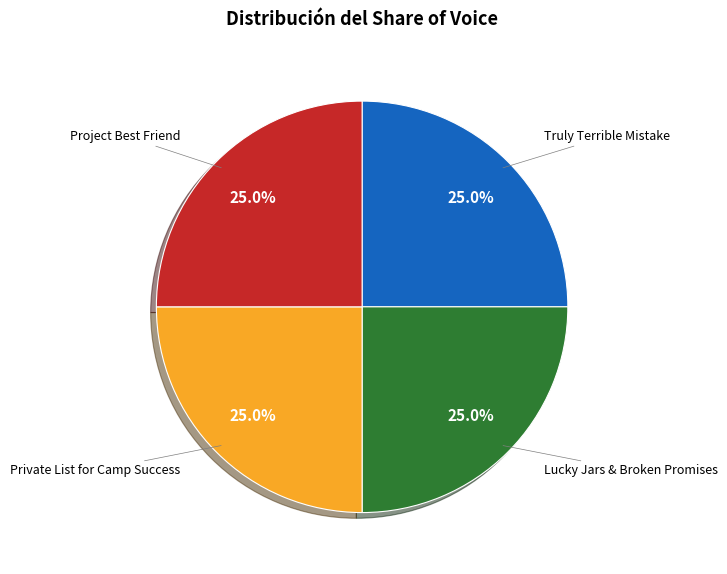

Does any single category account for the majority?

No